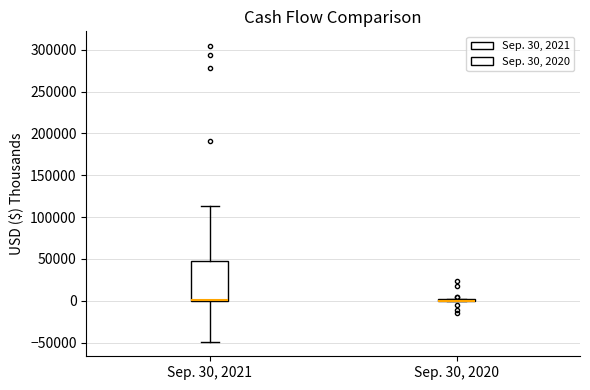

Which box is the tallest, from its lower edge to its upper edge?

Sep. 30, 2021